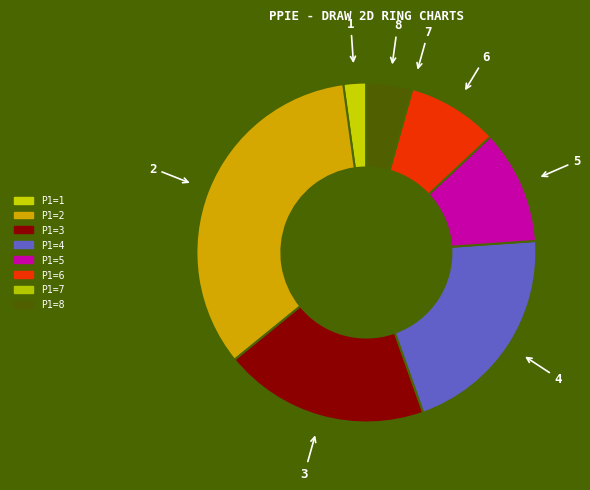

Is the sum of 2 and 6 greater than half?

No